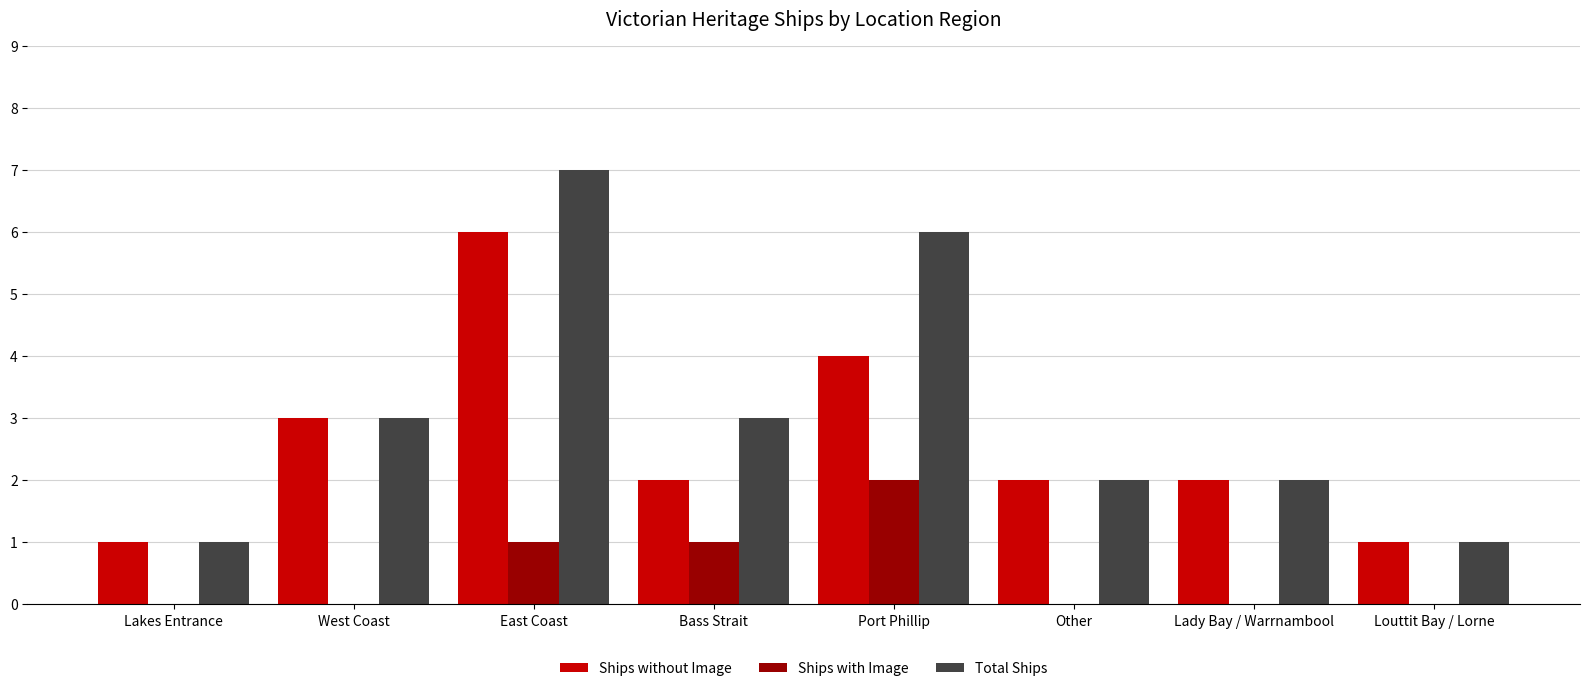

The Total Ships series shows 2 at Lady Bay / Warrnambool. True or false?

True